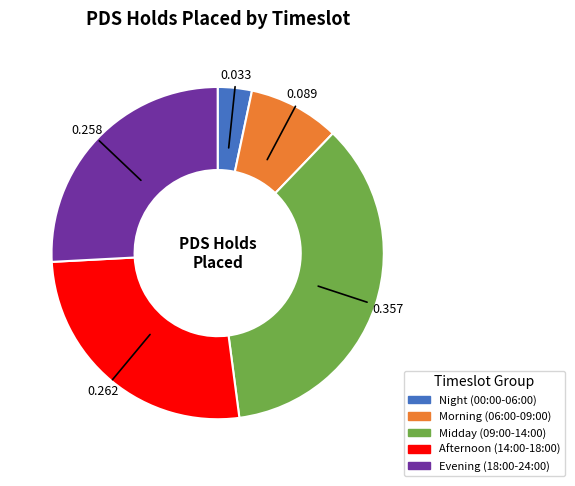

Count the number of slices in the pie.

5